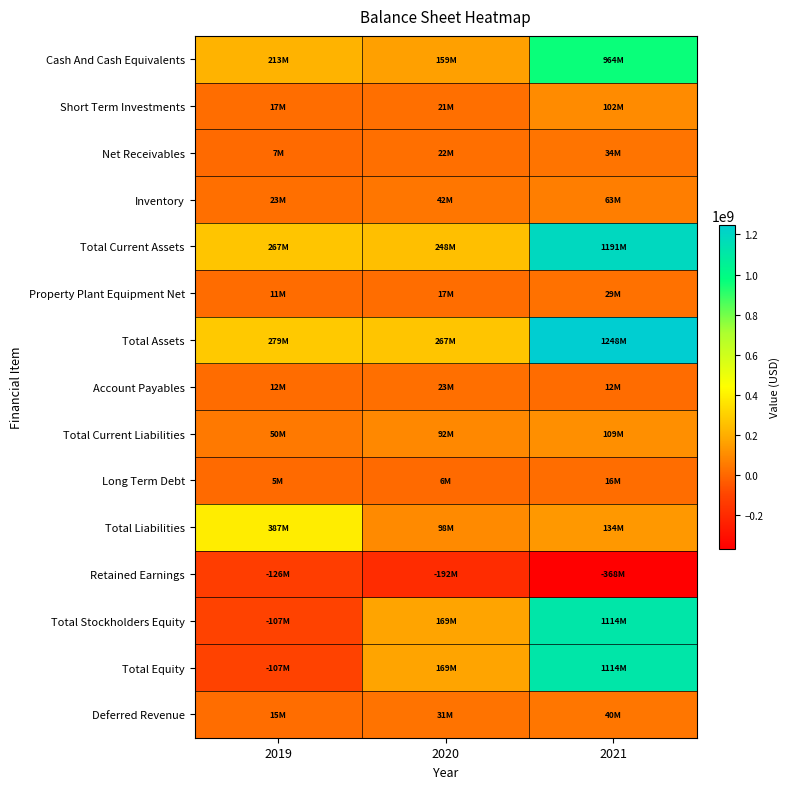

Reading left to right, extract all data points from this chart.

Cash And Cash Equivalents: 2019=213258000	2020=158792000	2021=963938000
Short Term Investments: 2019=16663000	2020=20976000	2021=102134000
Net Receivables: 2019=7074000	2020=21790000	2021=34094000
Inventory: 2019=23019000	2020=42267000	2021=62582000
Total Current Assets: 2019=266707000	2020=248033000	2021=1191268000
Property Plant Equipment Net: 2019=11498000	2020=16641000	2021=28986000
Total Assets: 2019=279404000	2020=267323000	2021=1248150000
Account Payables: 2019=12176000	2020=23159000	2021=12212000
Total Current Liabilities: 2019=50359000	2020=91928000	2021=109098000
Long Term Debt: 2019=5210000	2020=5688000	2021=16048000
Total Liabilities: 2019=386817000	2020=98323000	2021=134489000
Retained Earnings: 2019=-125562000	2020=-192474000	2021=-367898000
Total Stockholders Equity: 2019=-107413000	2020=169000000	2021=1113661000
Total Equity: 2019=-107413000	2020=169000000	2021=1113661000
Deferred Revenue: 2019=14567000	2020=30546000	2021=40342000